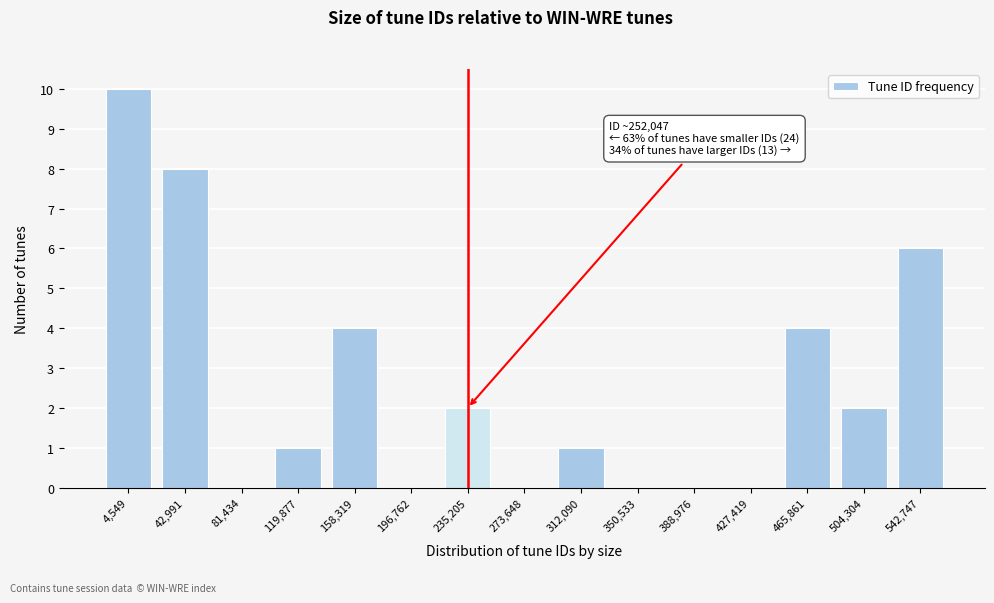

Reading left to right, list all the values displayed in this chart.

4,549=10	42,991=8	81,434=0	119,877=1	158,319=4	196,762=0	235,205=2	273,648=0	312,090=1	350,533=0	388,976=0	427,419=0	465,861=4	504,304=2	542,747=6